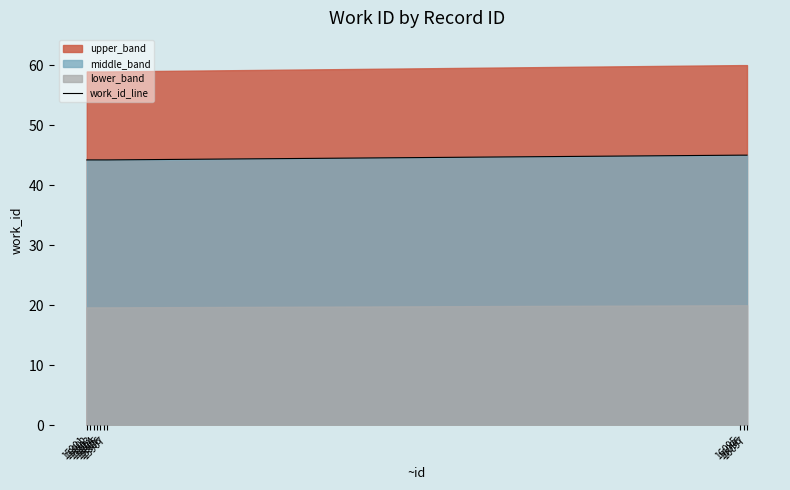

The chart shows a value of 45.0 at 16097. True or false?

True